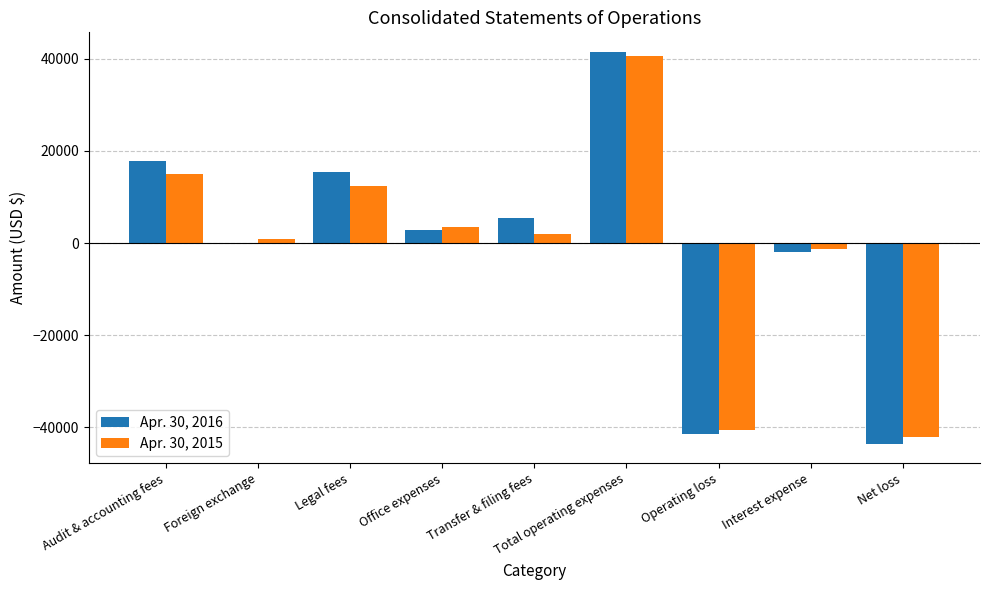

What is the difference between the Apr. 30, 2015 values at Office expenses and Audit & accounting fees?

11627